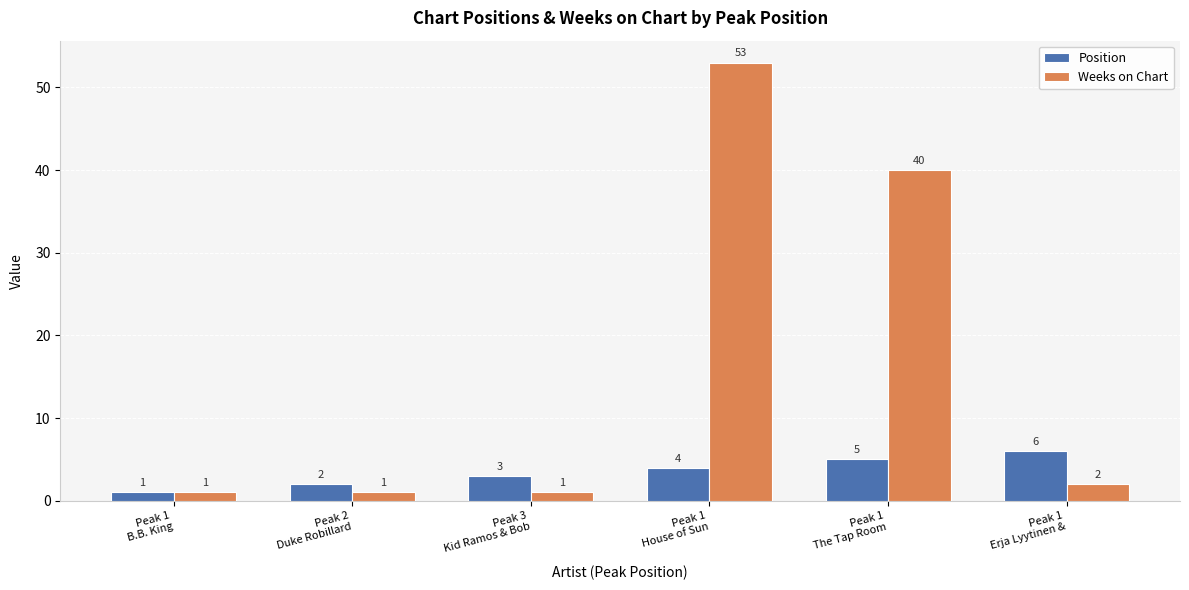

What is the minimum value for Weeks on Chart?

1